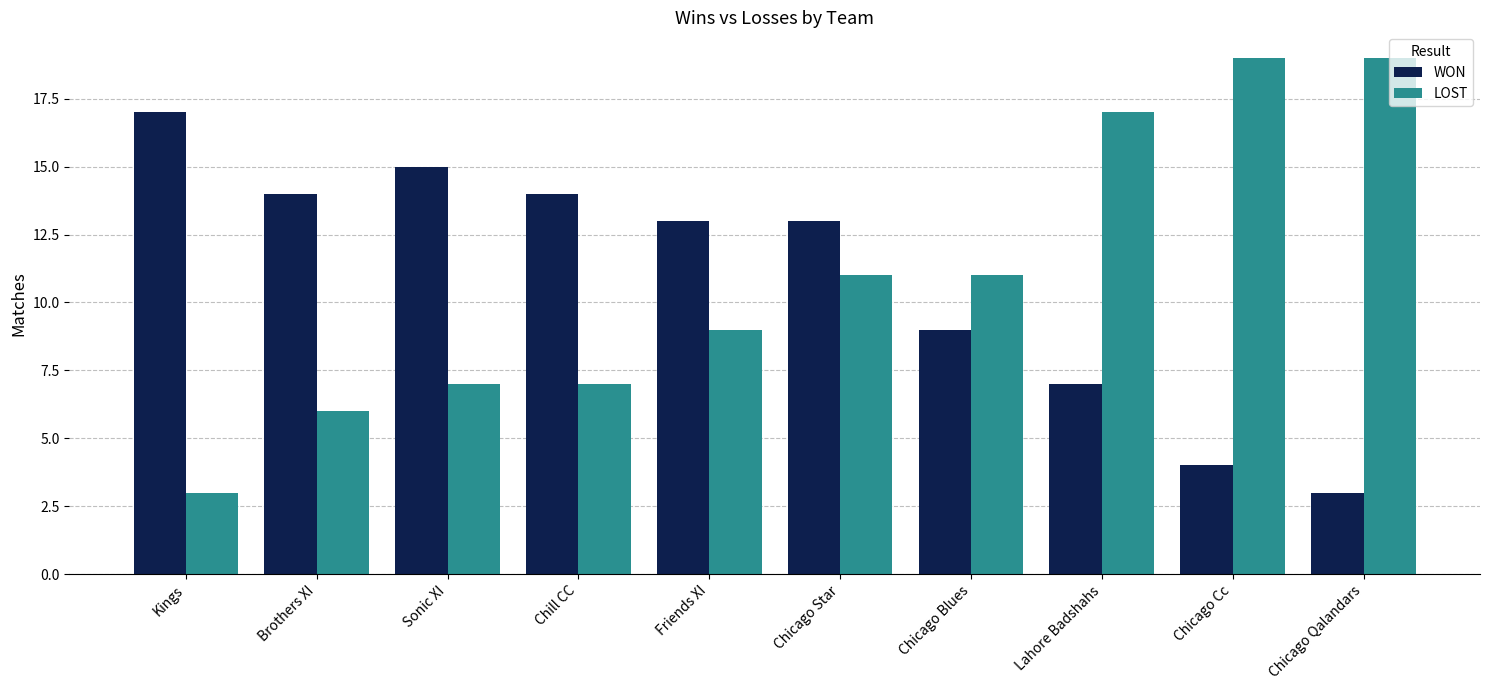

What are all the series names shown in the legend?

WON, LOST